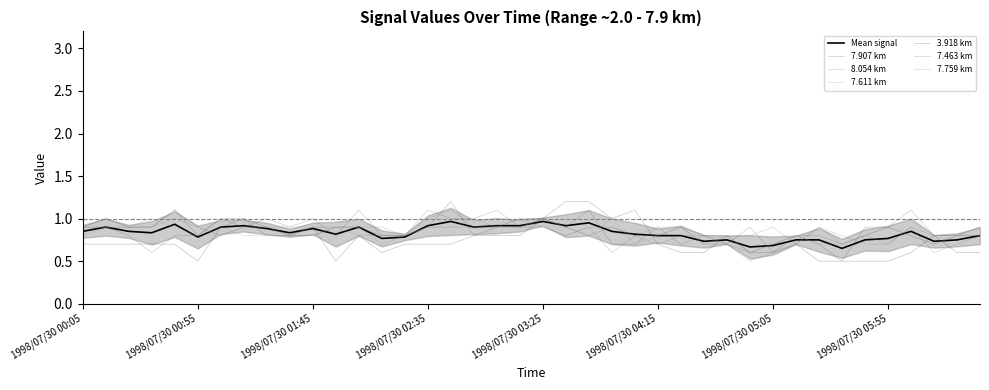

Which series has the largest total across all categories?

7.907